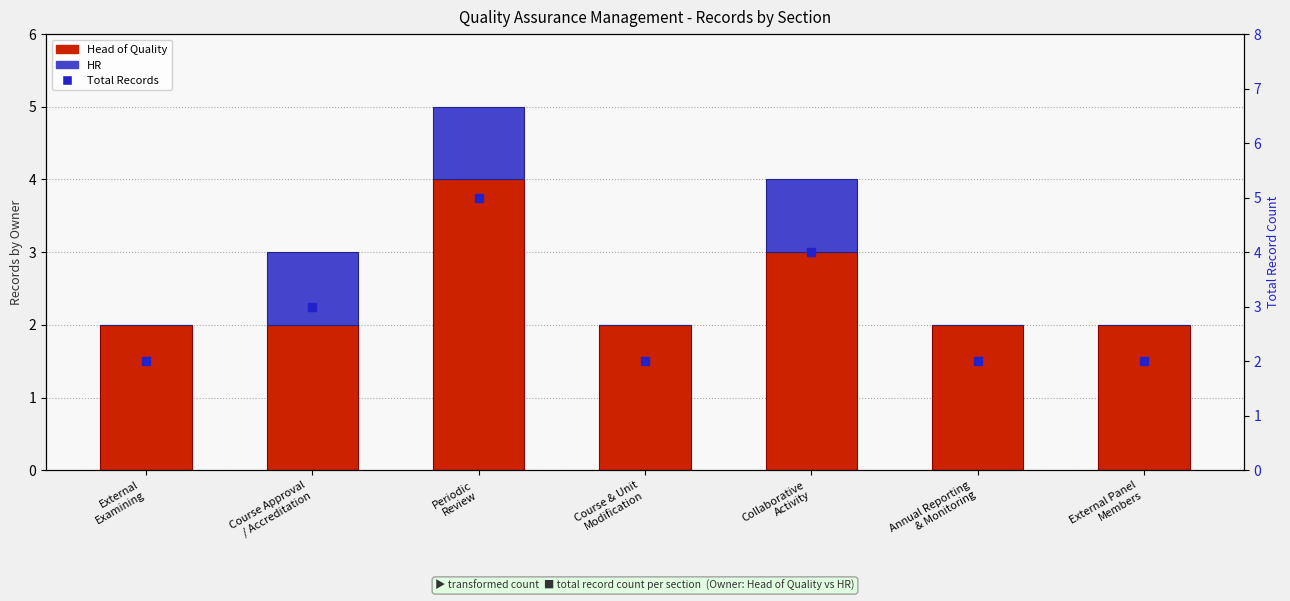

What are all the series names shown in the legend?

Head of Quality, HR, Total Records